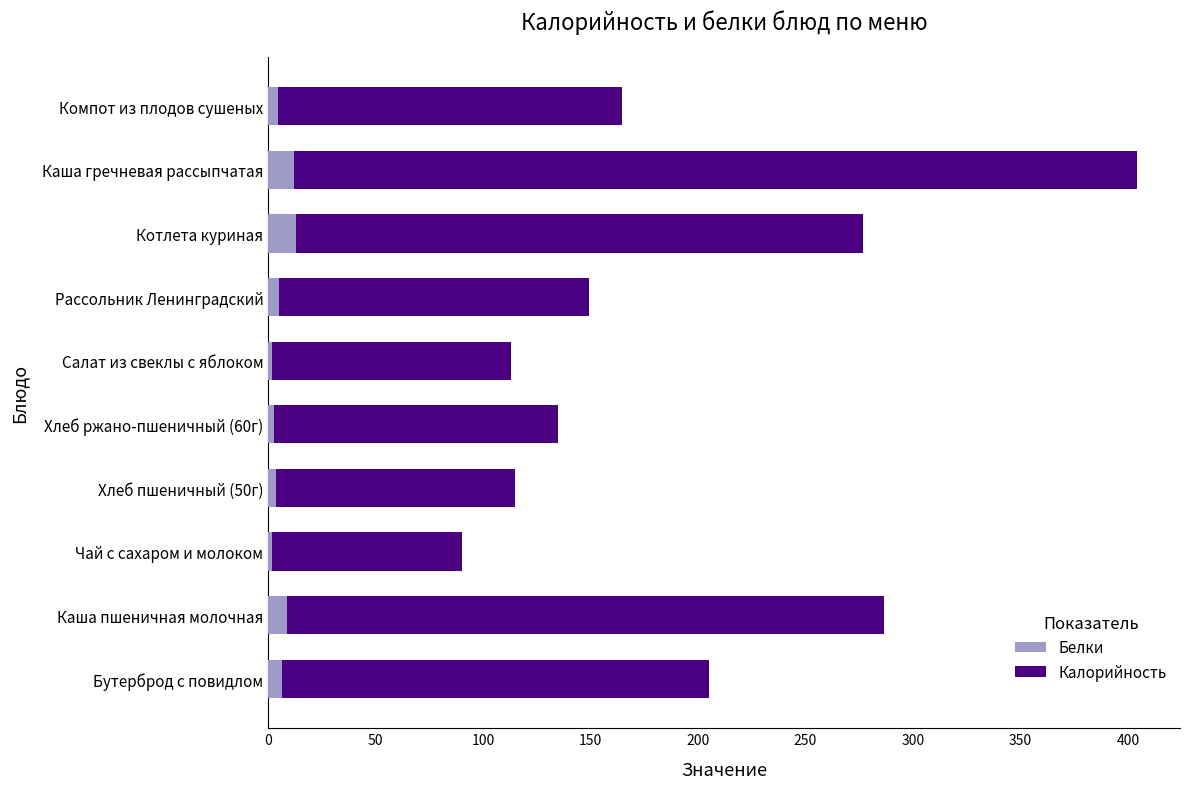

What is the highest value of the Белки series?

13.1